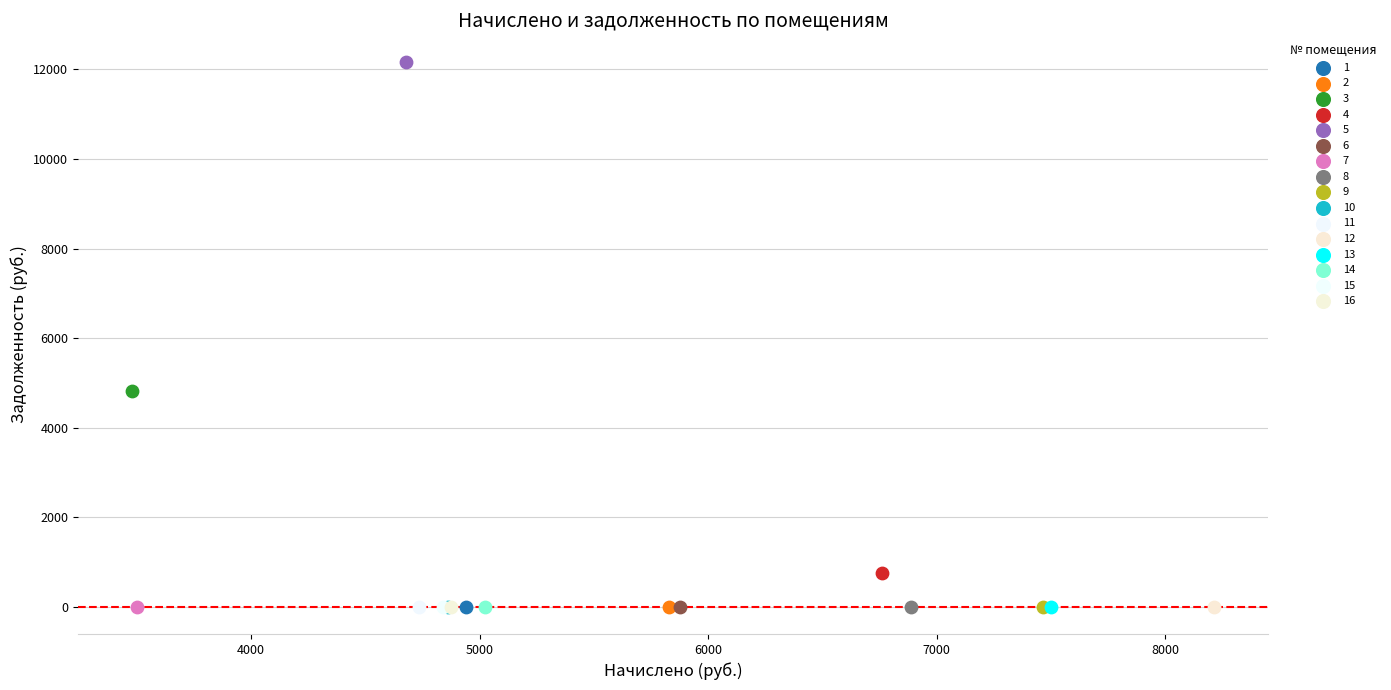

What are all the series names shown in the legend?

1, 2, 3, 4, 5, 6, 7, 8, 9, 10, 11, 12, 13, 14, 15, 16